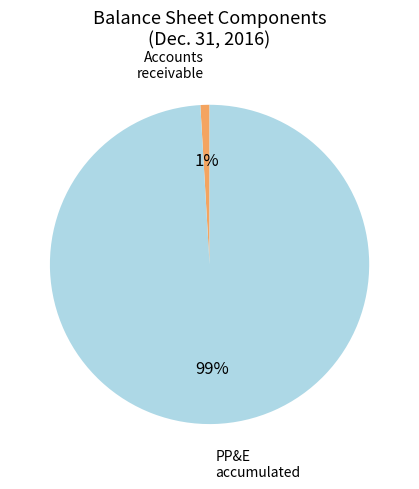

Which slice is the smallest?

Accounts receivable